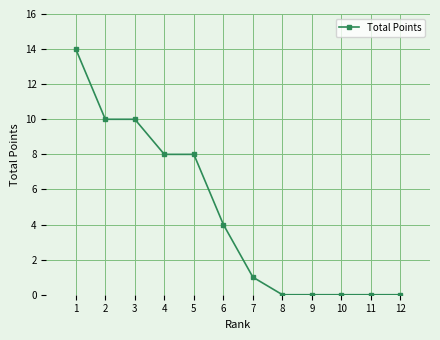

What is the change in value from 6 to 12?

-4